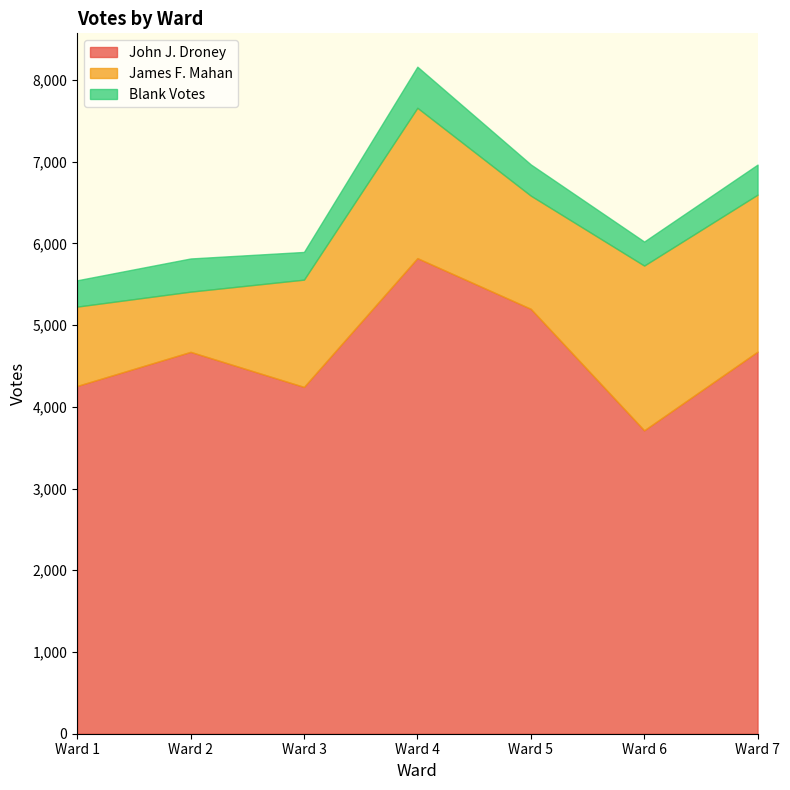

The Blank Votes series shows 159 at Ward 2. True or false?

False